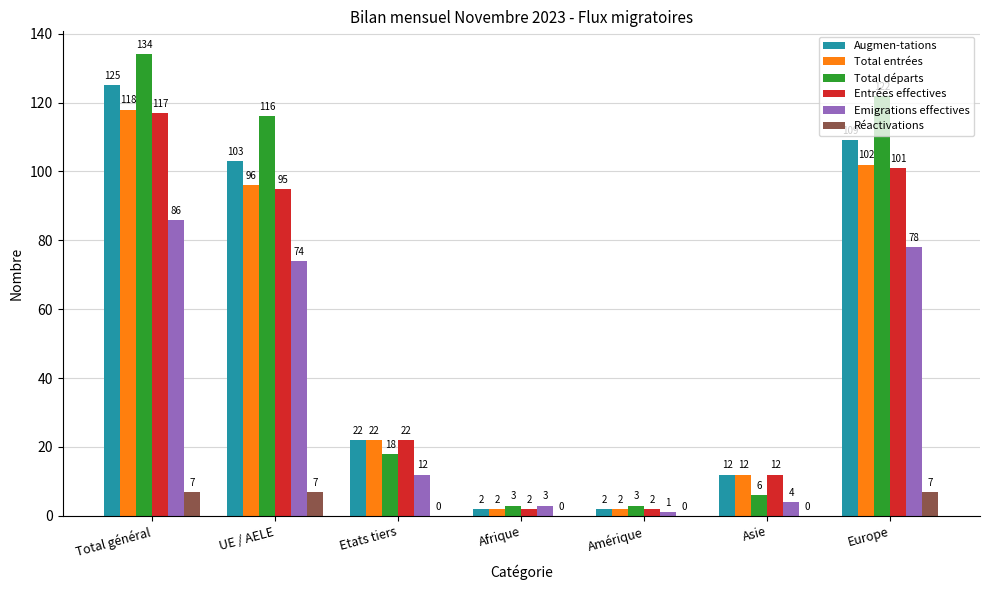

How many groups of bars are there?

7